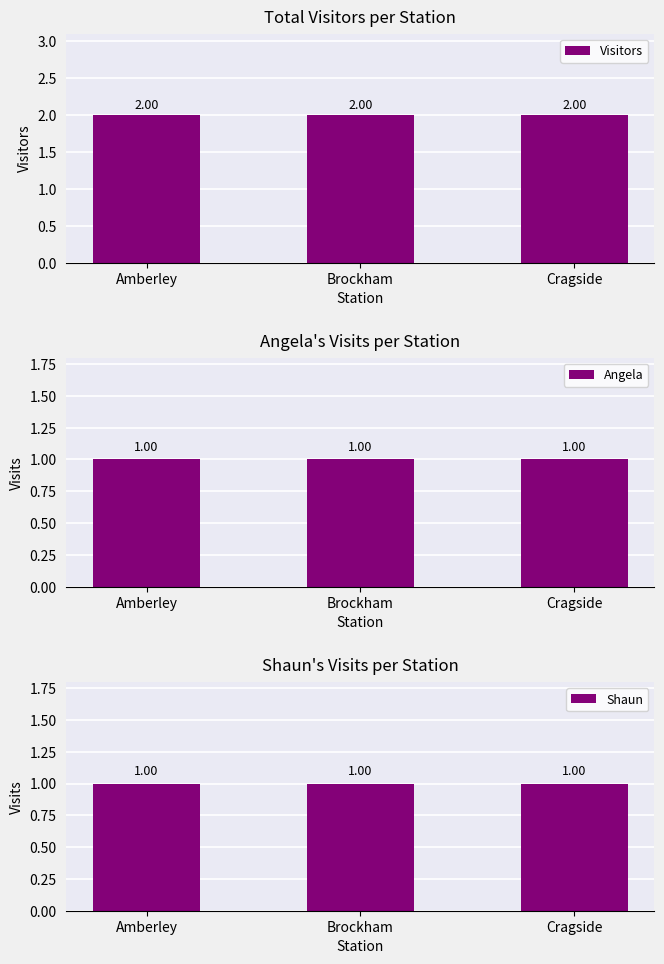

What is the total value across all series at Brockham?

4